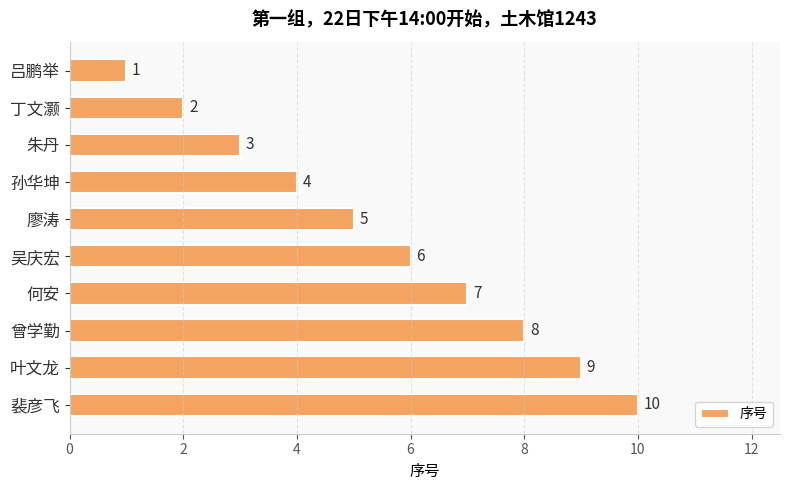

What position from the bottom is 廖涛?

6